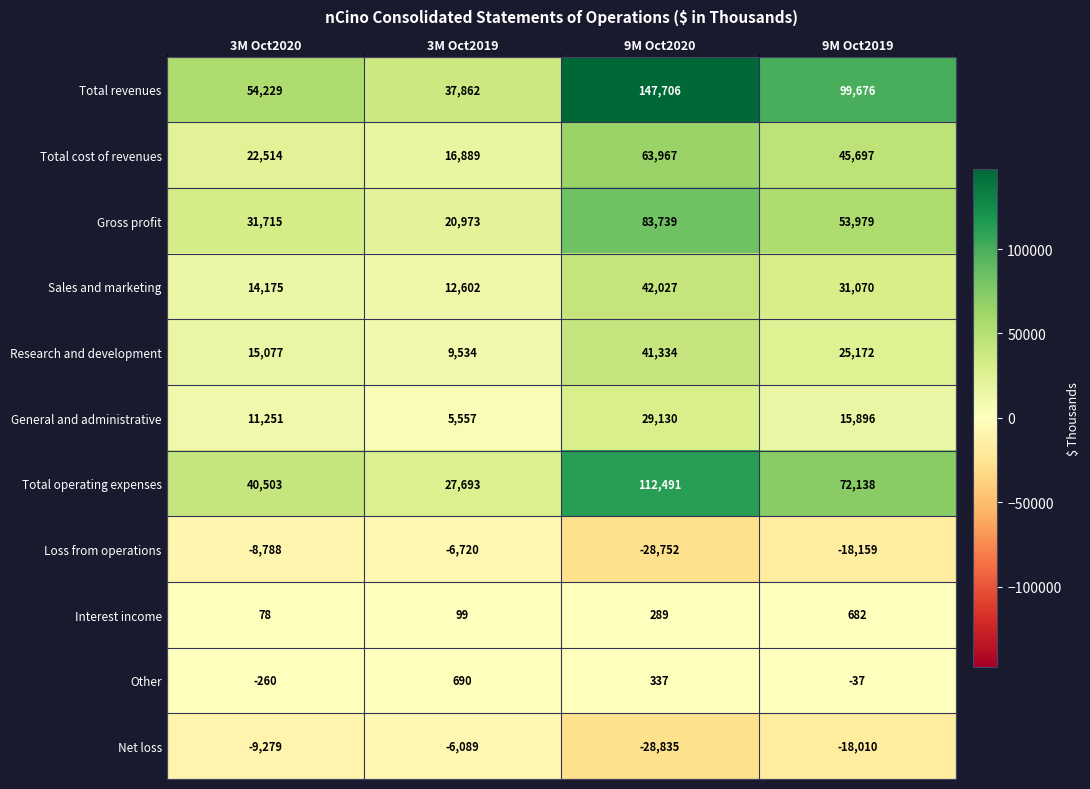

Which label corresponds to the largest value in the chart?

9M Oct2020